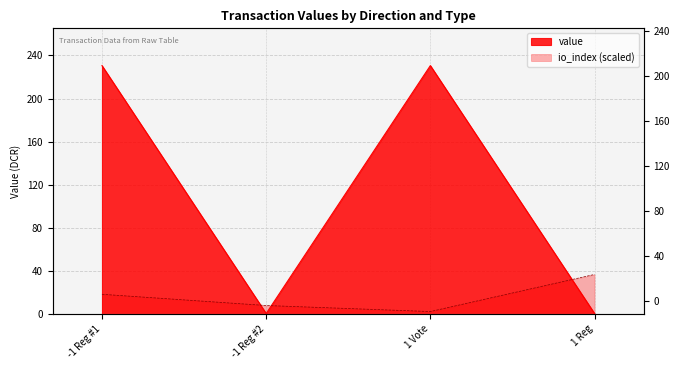

Rank the series at 1 Reg from lowest to highest value.

value, io_index